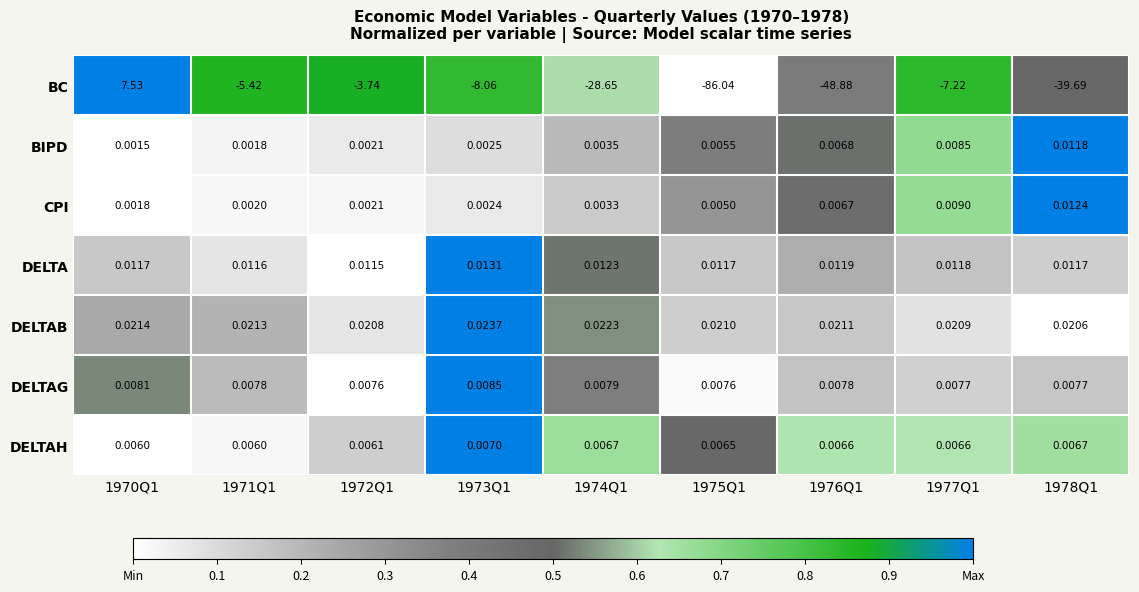

Which series has the largest total across all categories?

DELTAB